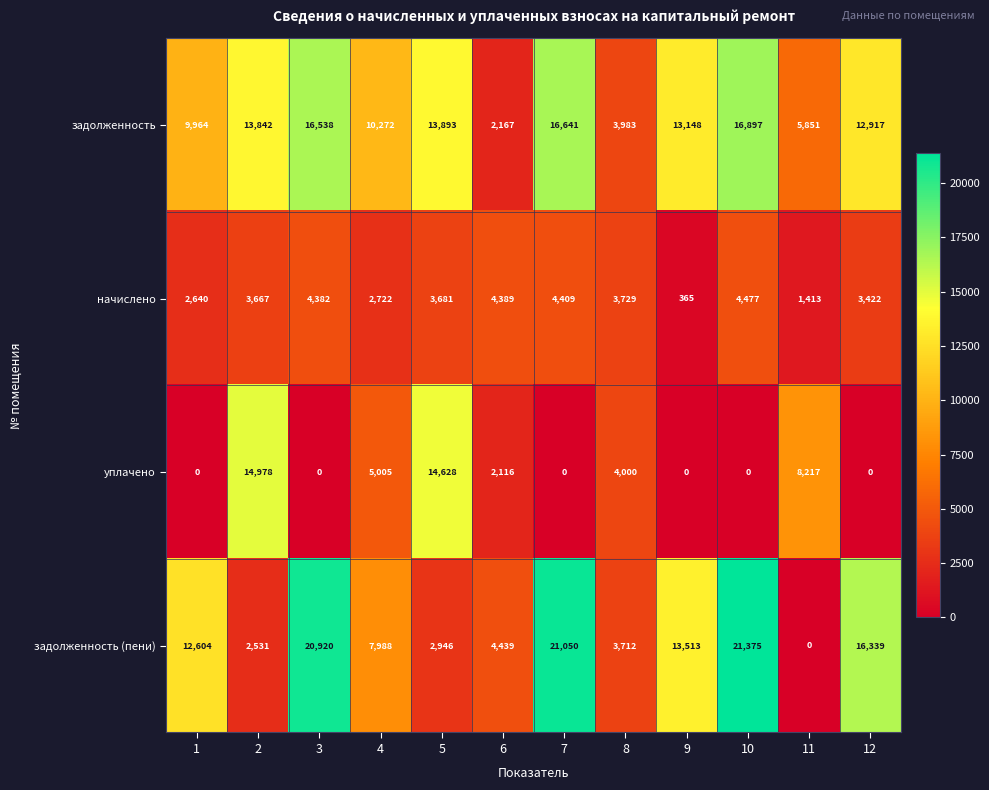

At which category is the sum across all series the highest?

10